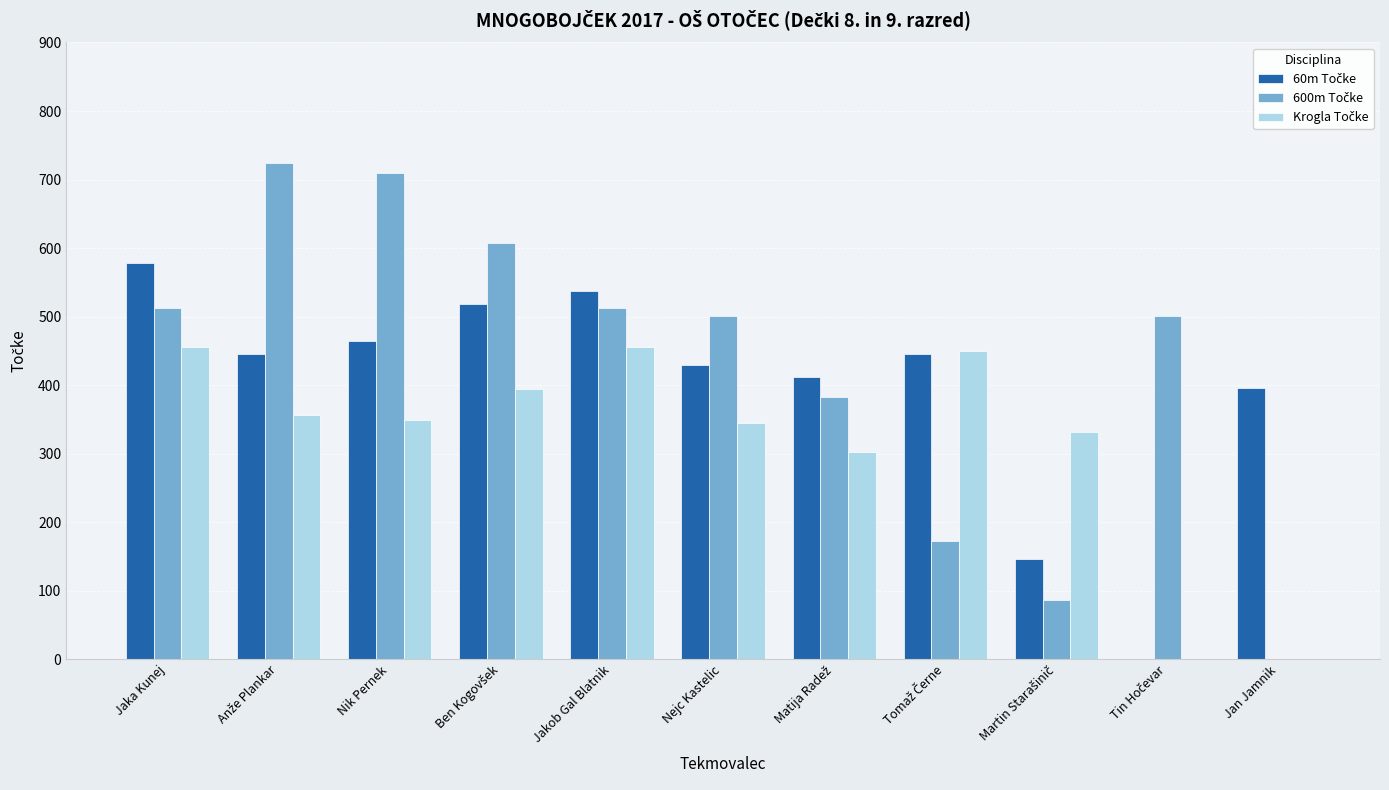

Are the bars grouped side by side (vs. stacked)?

Yes